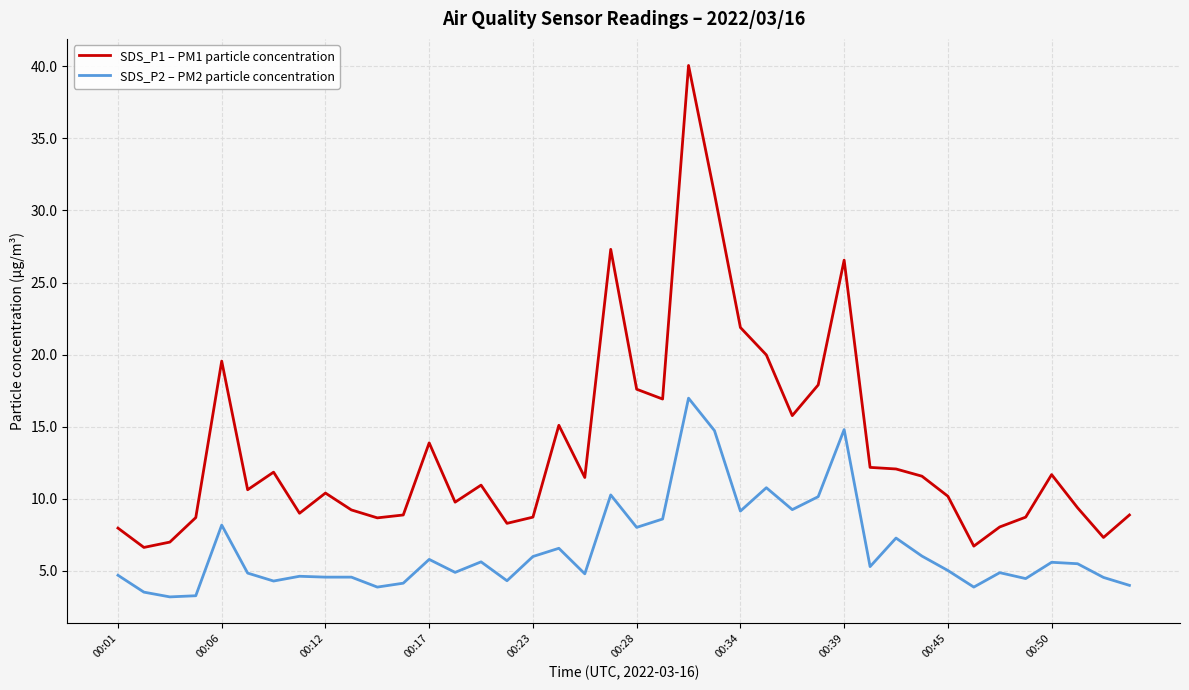

Which series has the largest total across all categories?

SDS_P1 – PM1 particle concentration